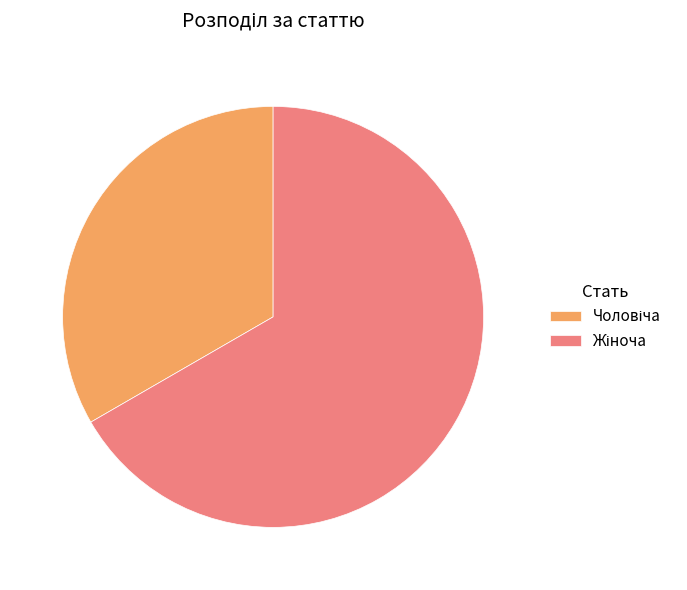

Is there a majority slice in this chart?

Yes